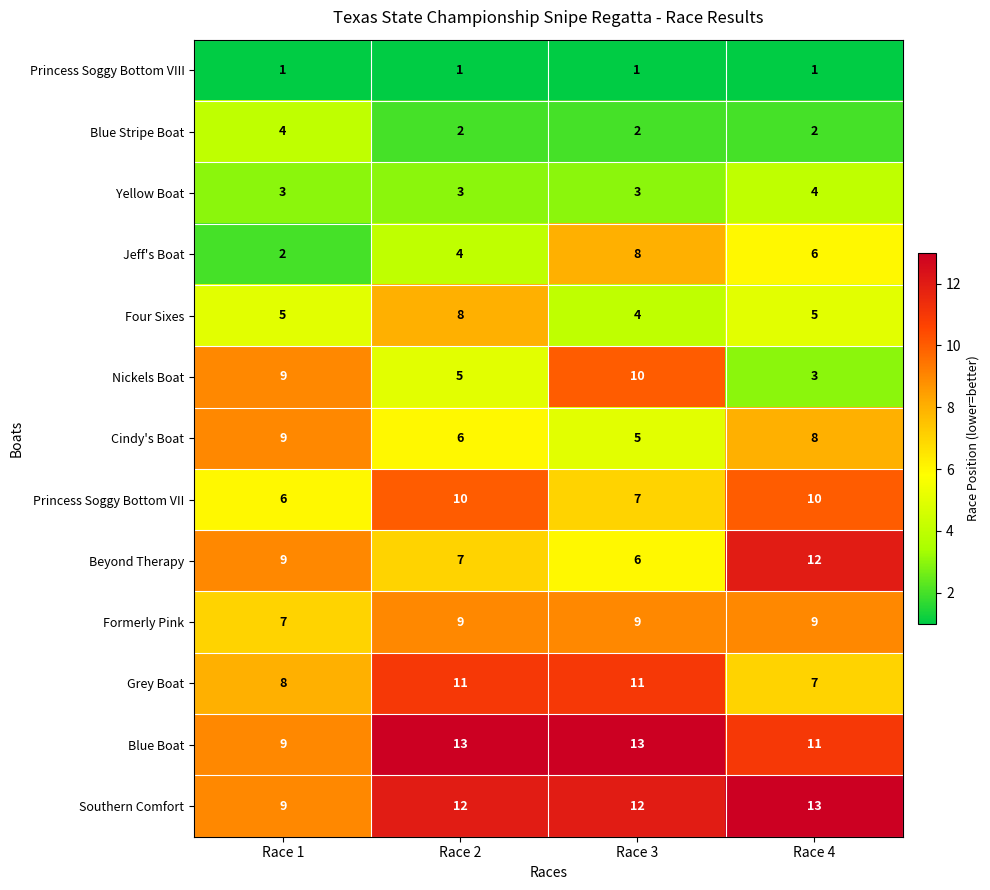

What is the total value across all series at Race 1?

81